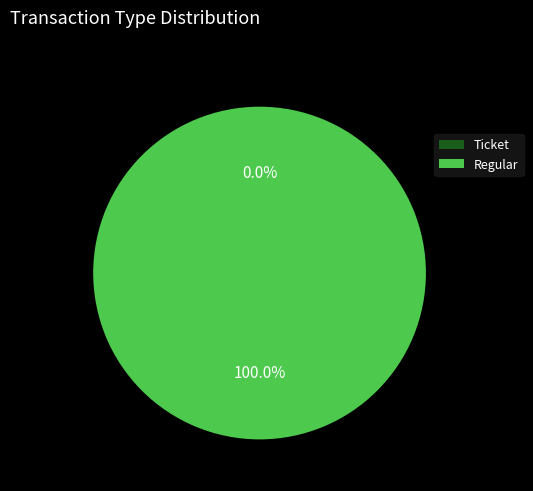

Which has a higher value, Ticket or Regular?

Regular